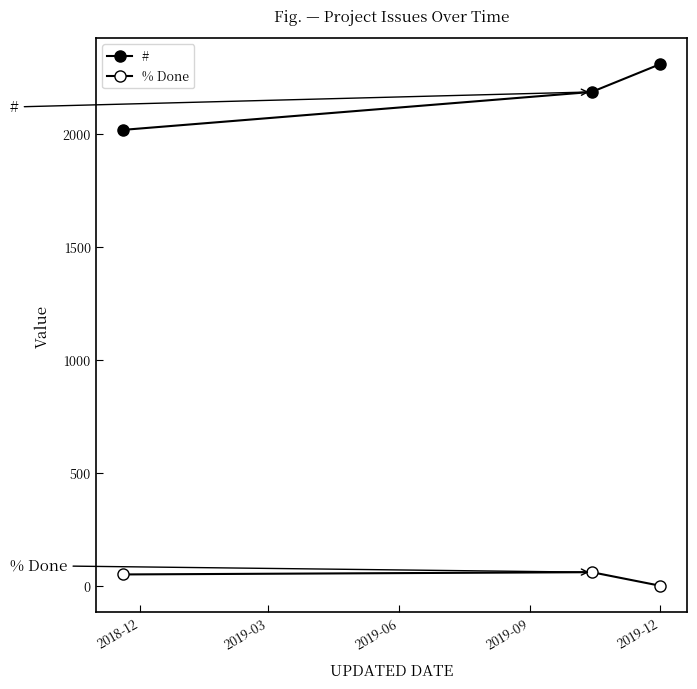

How many categories are shown in the chart?

3